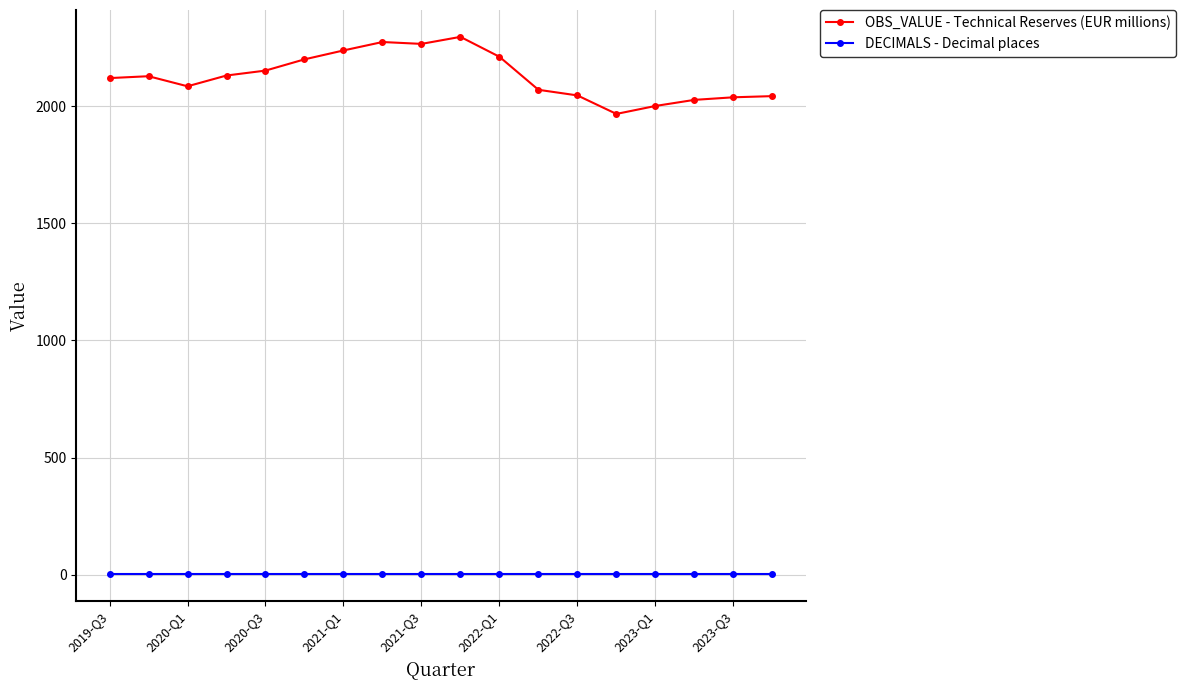

True or false: OBS_VALUE - Technical Reserves (EUR millions) and DECIMALS - Decimal places cross at least once.

False